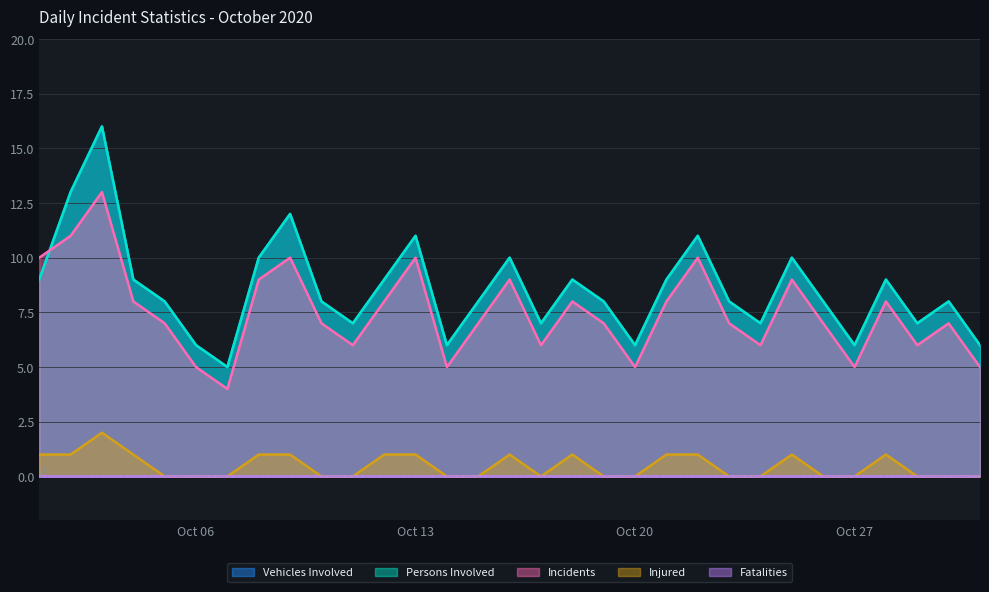

In Injured, how many points are lower than both neighbors (excluding endpoints)?

1